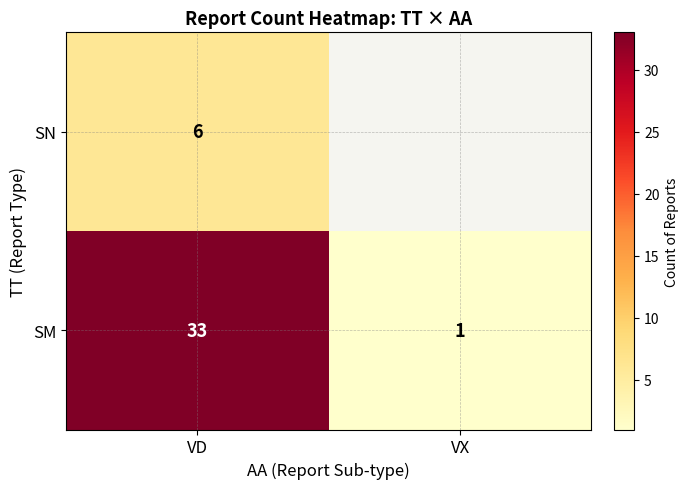

What is the total value across all series at VD?

39